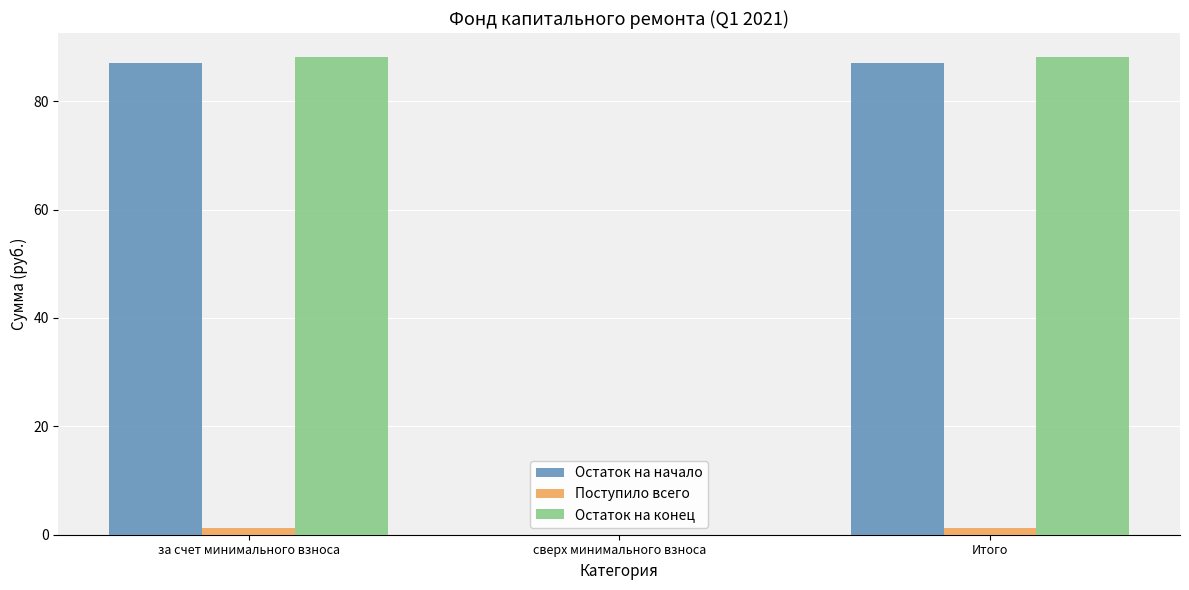

Between сверх минимального взноса and Итого, which series saw the biggest shift?

Остаток на конец